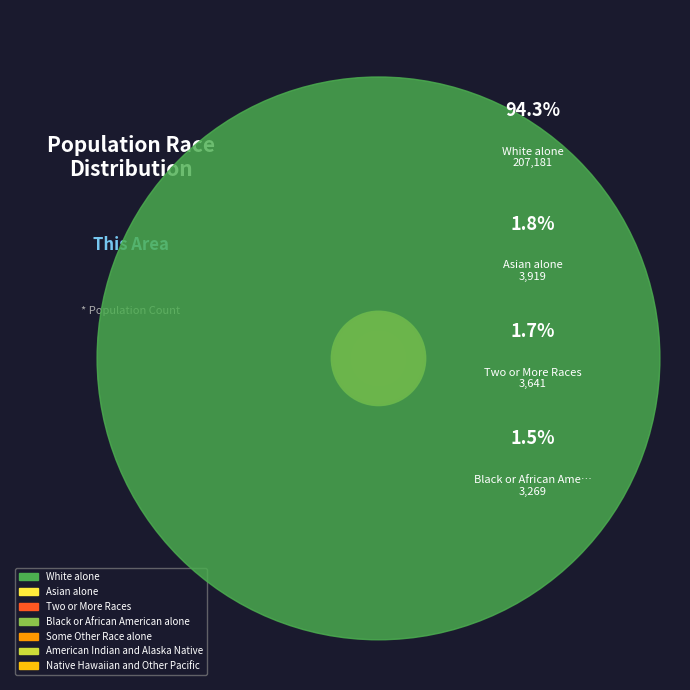

What is the change in value from White alone to Black or African American alone?

-203912